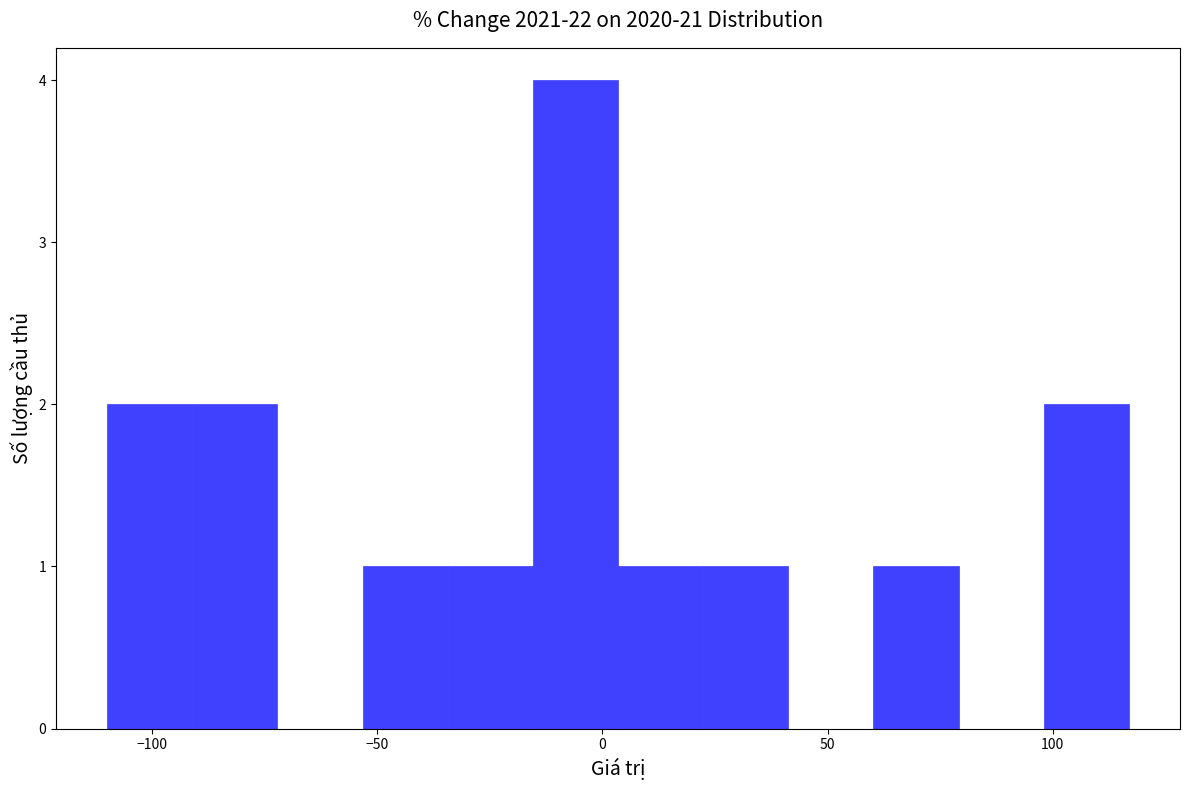

Around what value on the x-axis is the tallest bar? Give the approximate position of its centre, as read against the axis.

-5